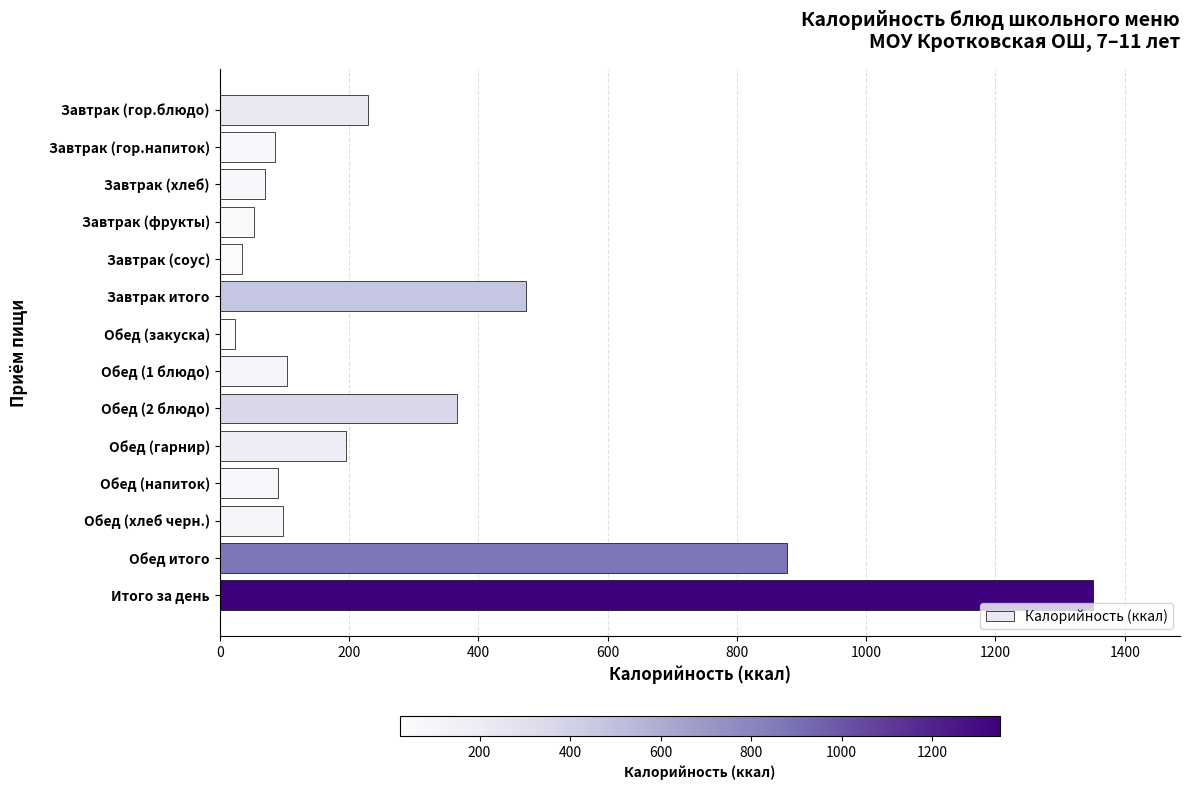

What is the greatest value displayed?

1350.5